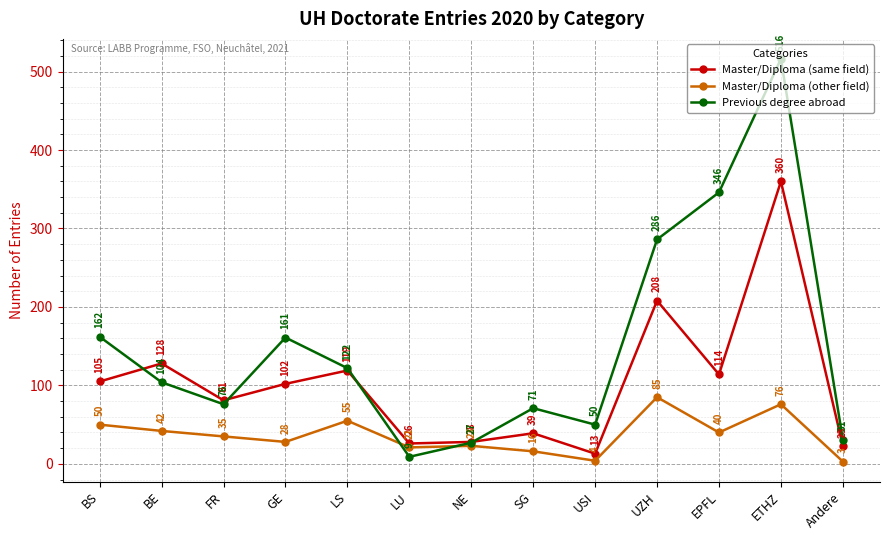

At which label is Master/Diploma (other field) closest to 44?

BE